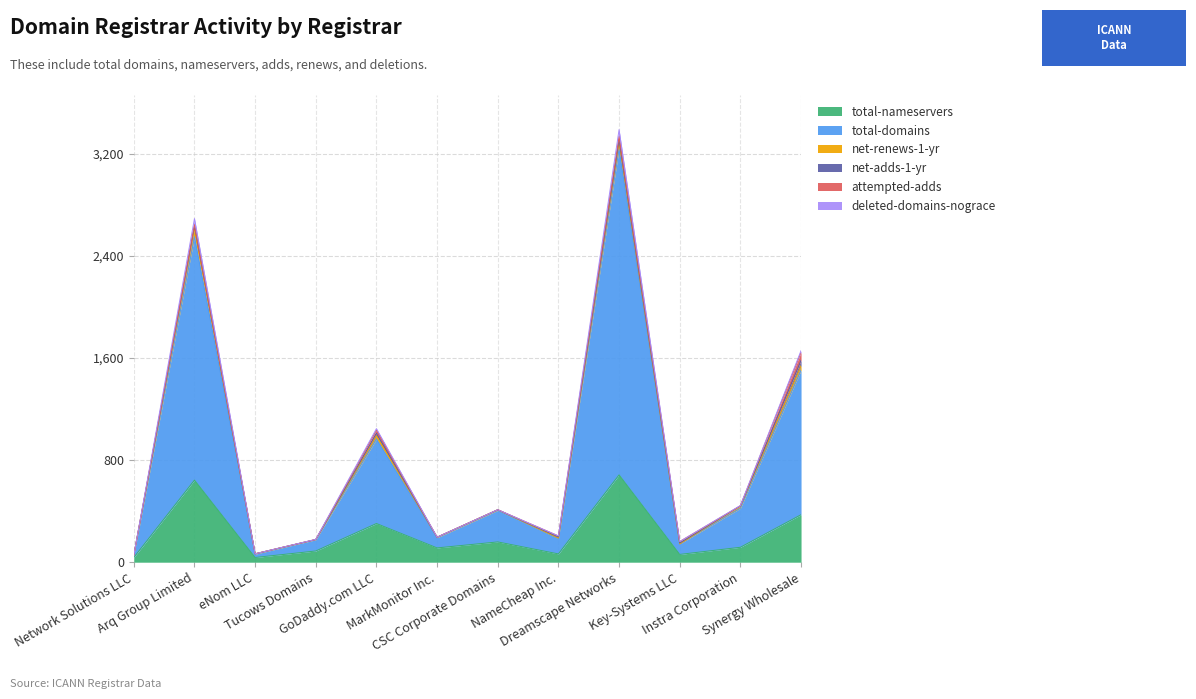

Which has a higher value, Instra Corporation or Key-Systems LLC?

Instra Corporation